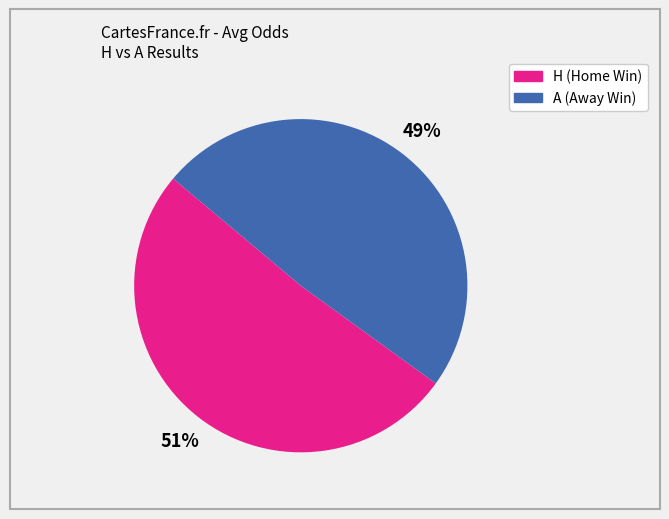

Count the number of slices in the pie.

2